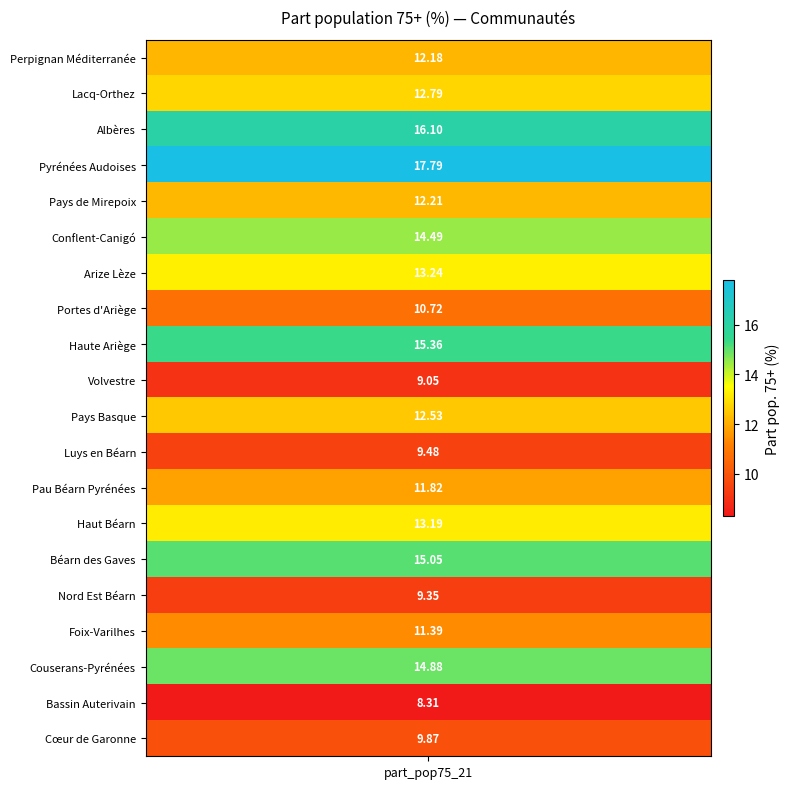

What value does the data have at Pyrénées Audoises?

17.8